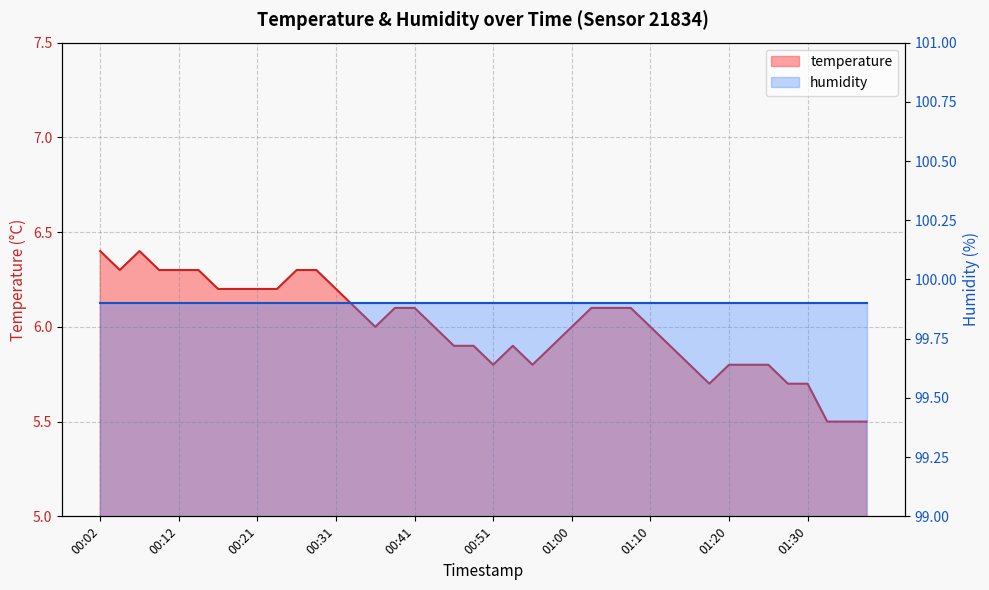

How many data points are less than 6?

17